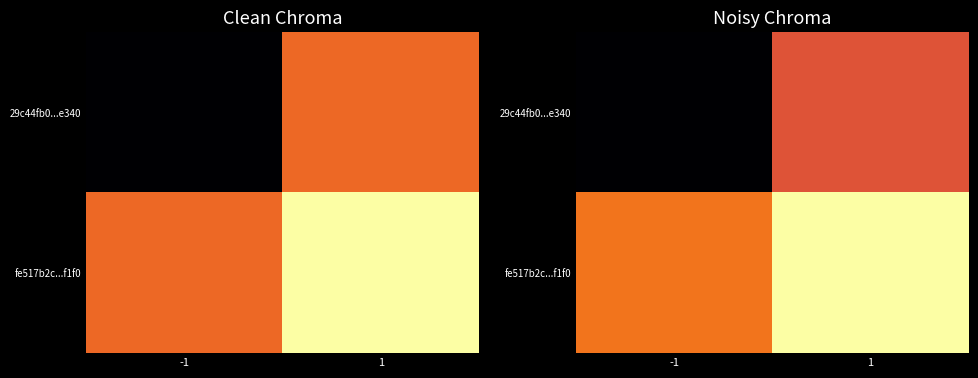

Is the value of fe517b2c...f1f0 at 1 greater than the value of 29c44fb0...e340 at 1?

Yes